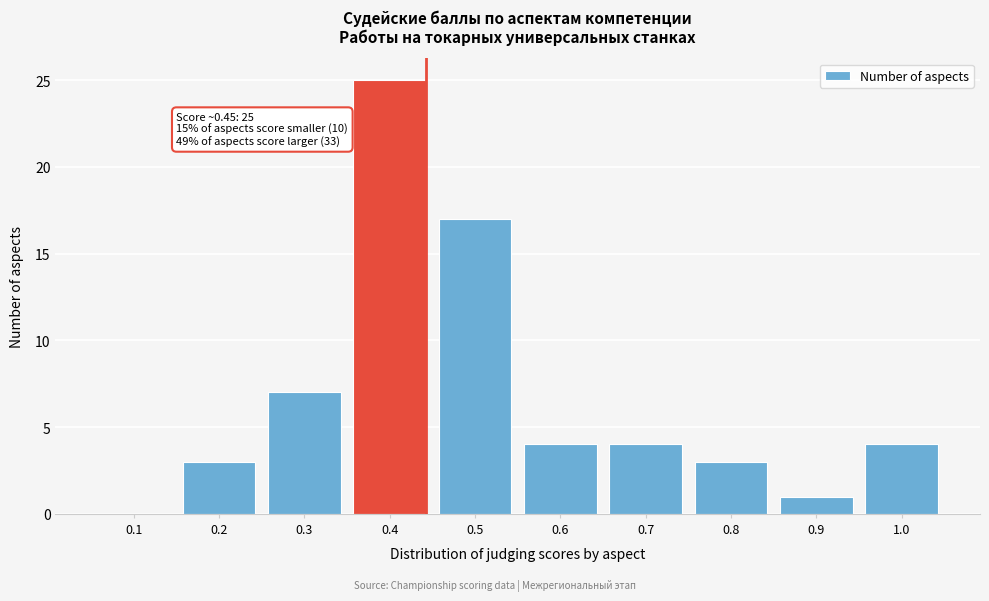

Reading left to right, extract all data points from this chart.

0.1=0	0.2=3	0.3=7	0.4=25	0.5=17	0.6=4	0.7=4	0.8=3	0.9=1	1.0=4